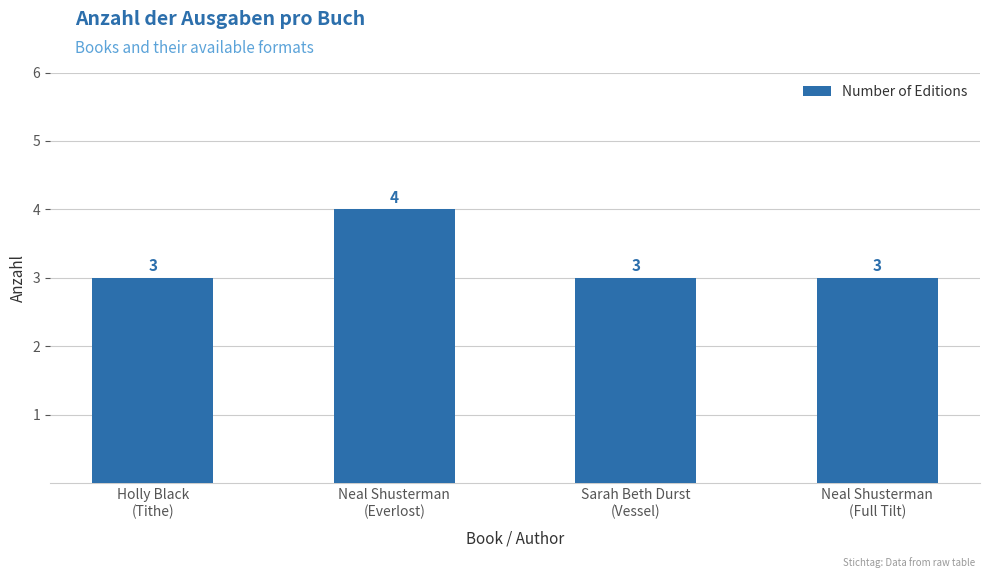

Which has a higher value, Neal Shusterman
(Everlost) or Neal Shusterman
(Full Tilt)?

Neal Shusterman
(Everlost)